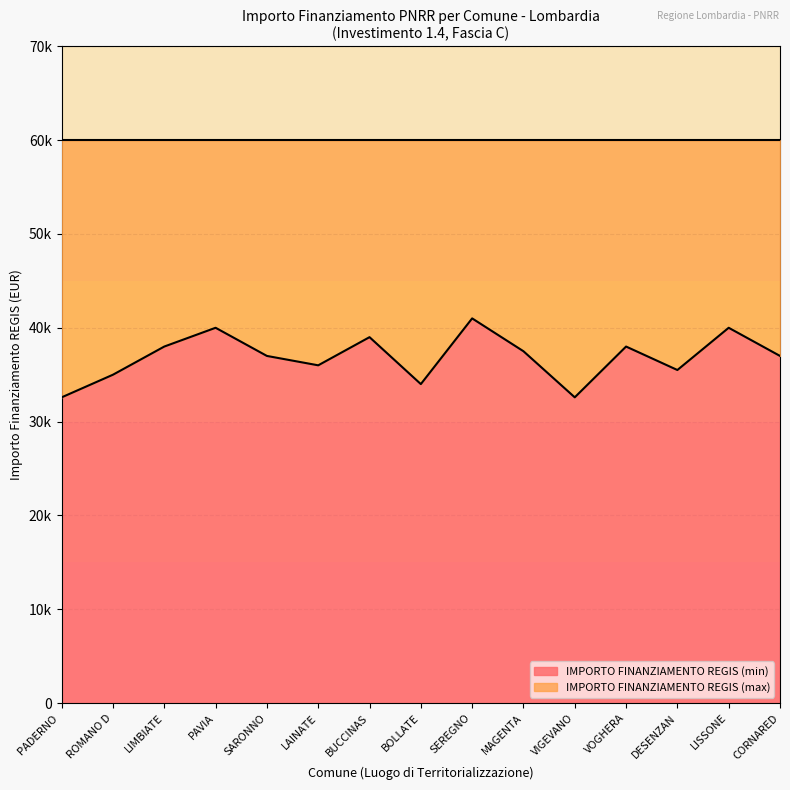

Does the chart display data point markers on the line(s)?

No